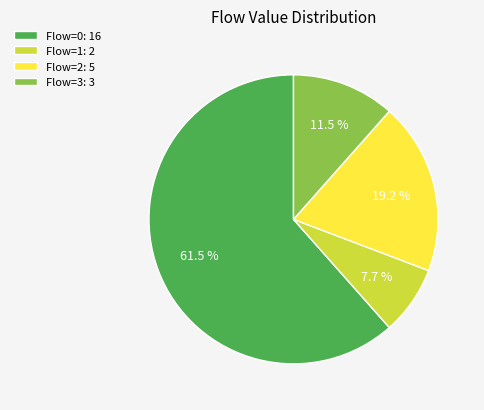

Which category has the biggest portion of the pie?

Flow=0: 16